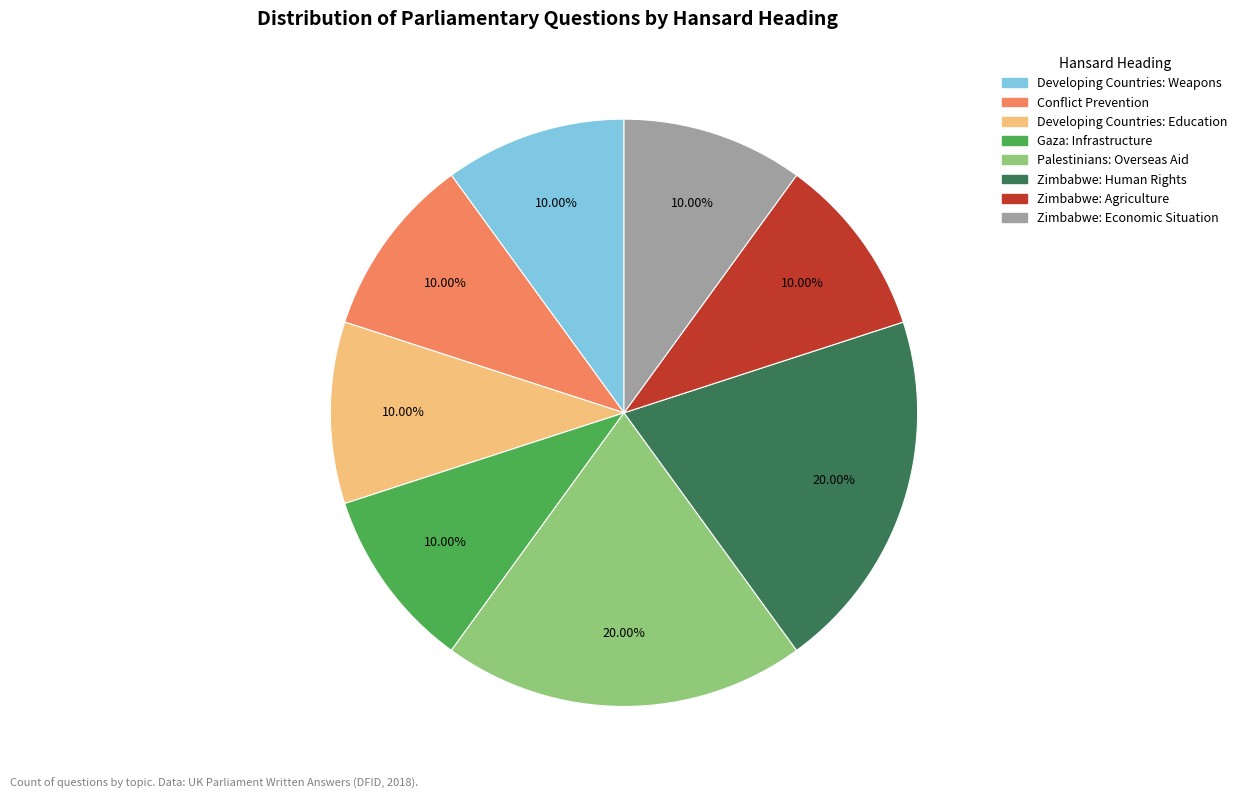

Combined, do Developing Countries: Weapons and Palestinians: Overseas Aid account for over 50%?

No